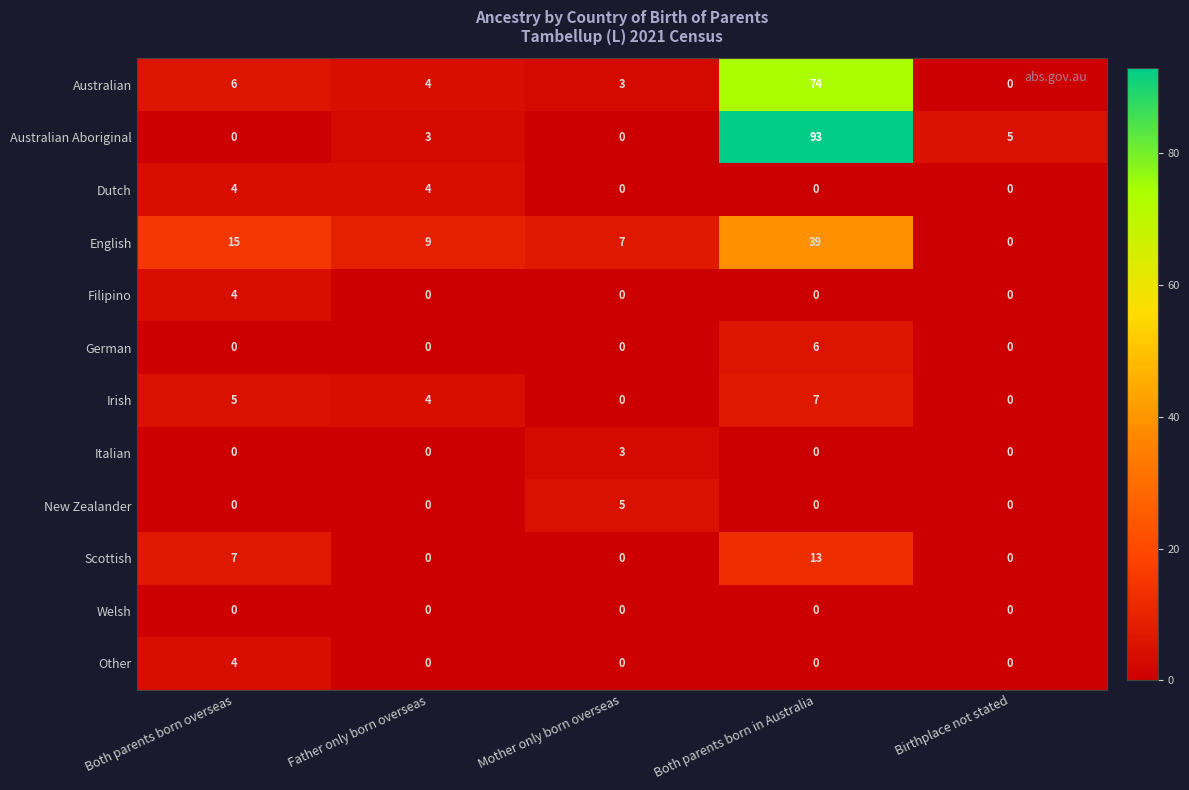

At which label is Australian closest to 37?

Both parents born overseas